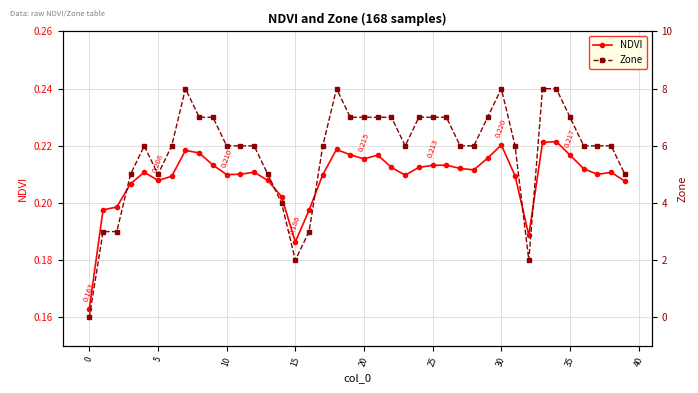

Count the NDVI values in the range 0 to 1.

40